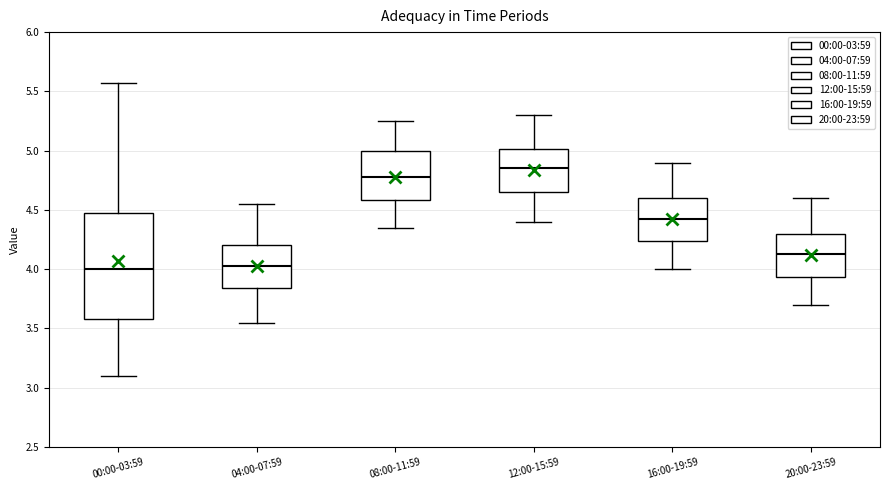

Where does the lower whisker of the box for 04:00-07:59 end on the y-axis? The values are not printed on the chart, so give them approximately, as read against the axis.

3.55